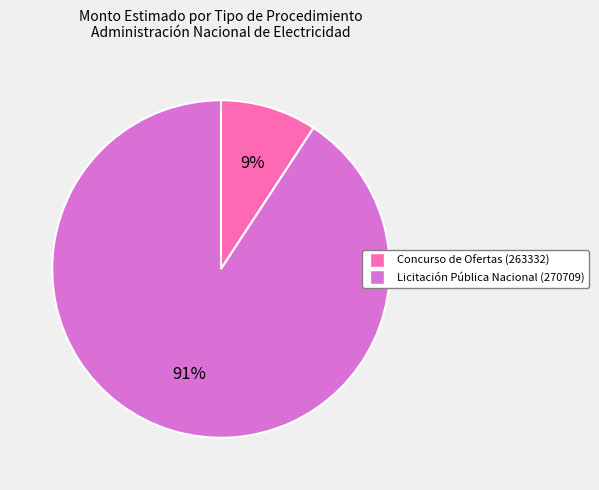

Rank the categories by value from highest to lowest.

Licitación Pública Nacional (270709), Concurso de Ofertas (263332)